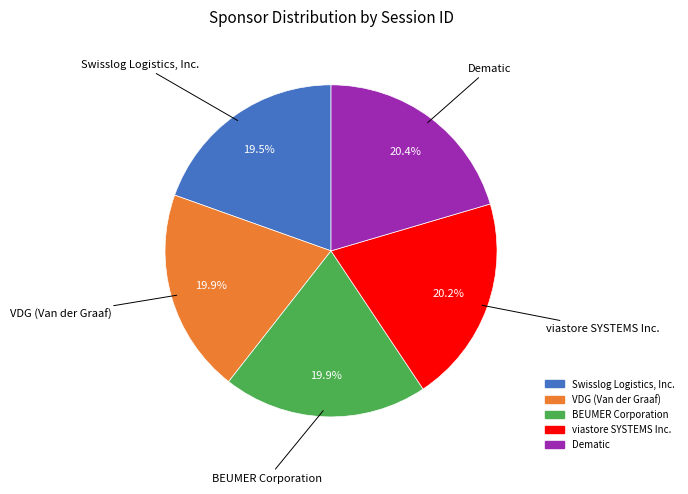

Do viastore SYSTEMS Inc. and BEUMER Corporation together represent more than half of the pie?

No